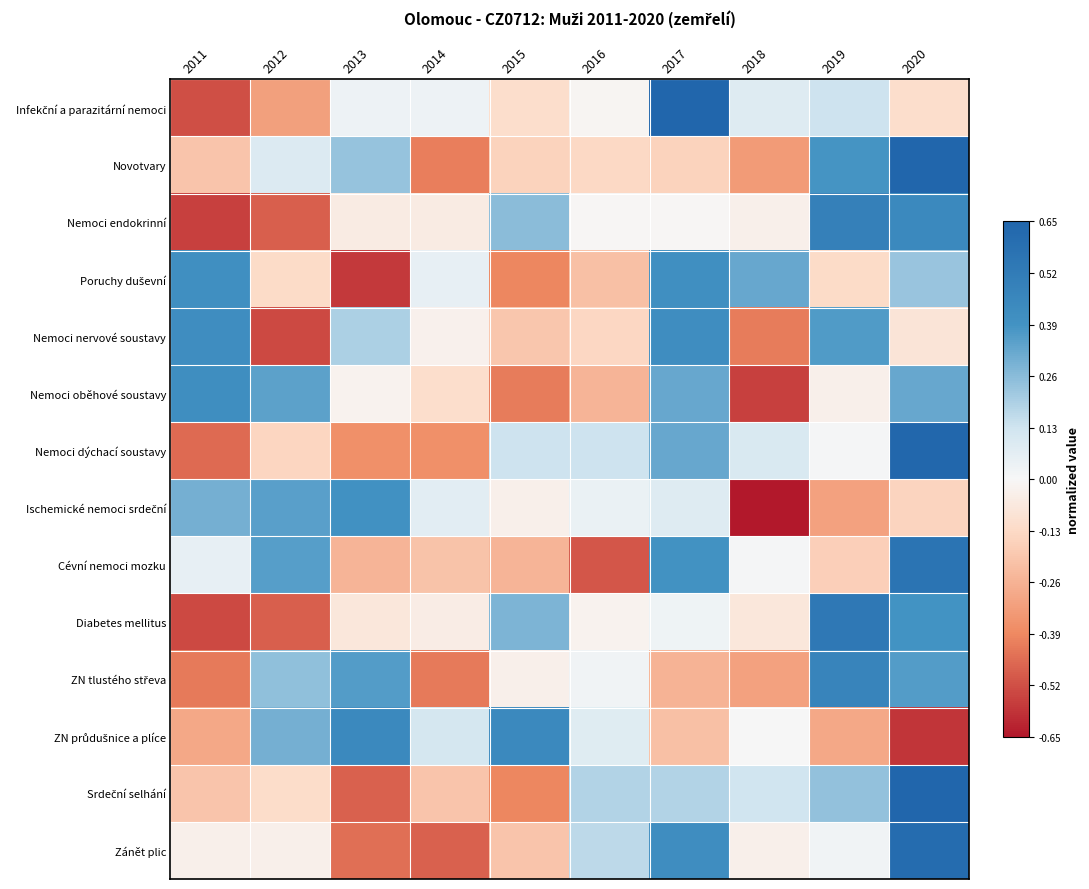

At which category does the chart reach its minimum across all series?

2018